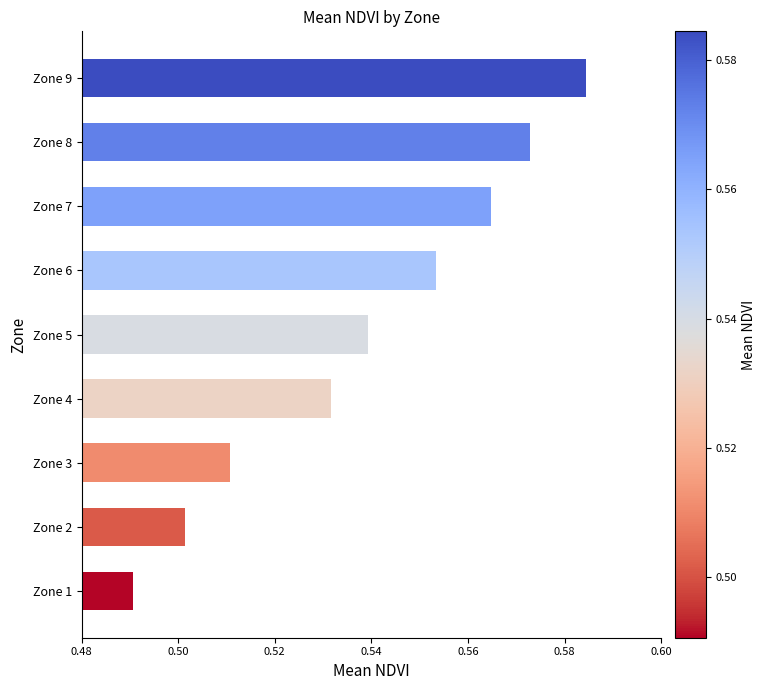

Which has a higher value, Zone 8 or Zone 2?

Zone 8